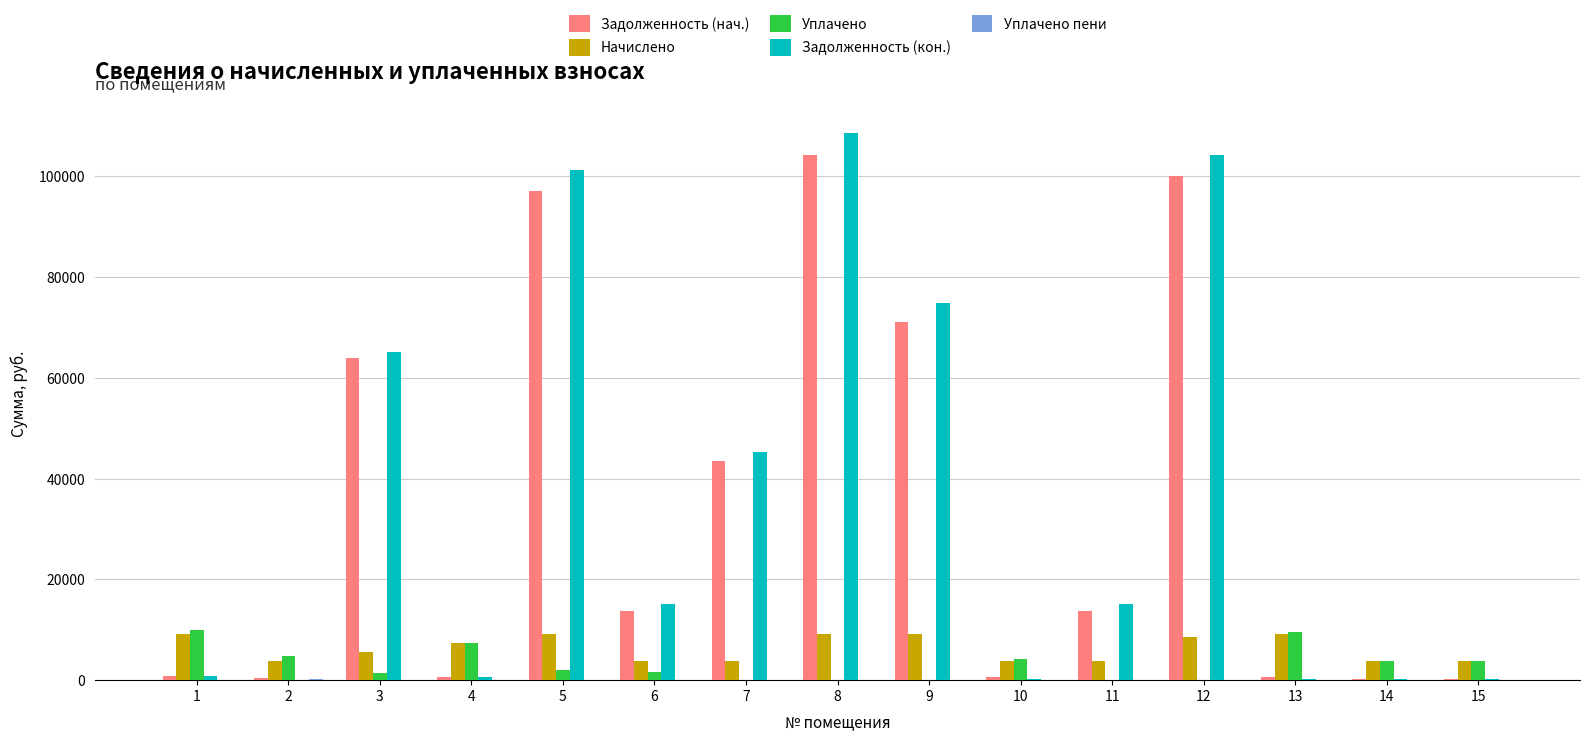

What is the highest value of the Начислено series?

9257.8